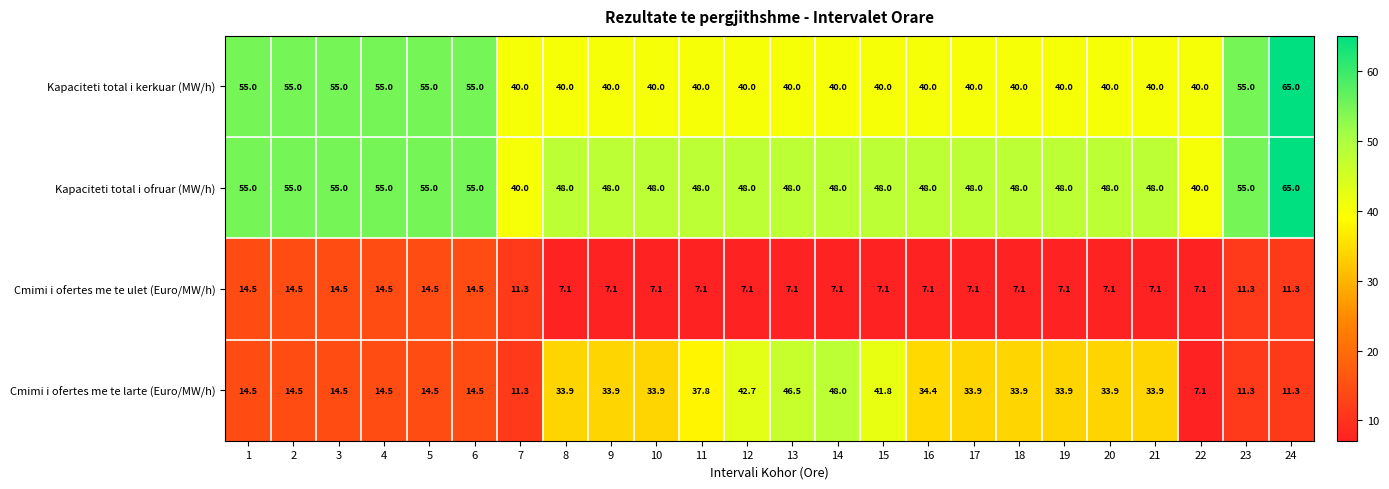

What is the maximum value shown in the chart?

65.0